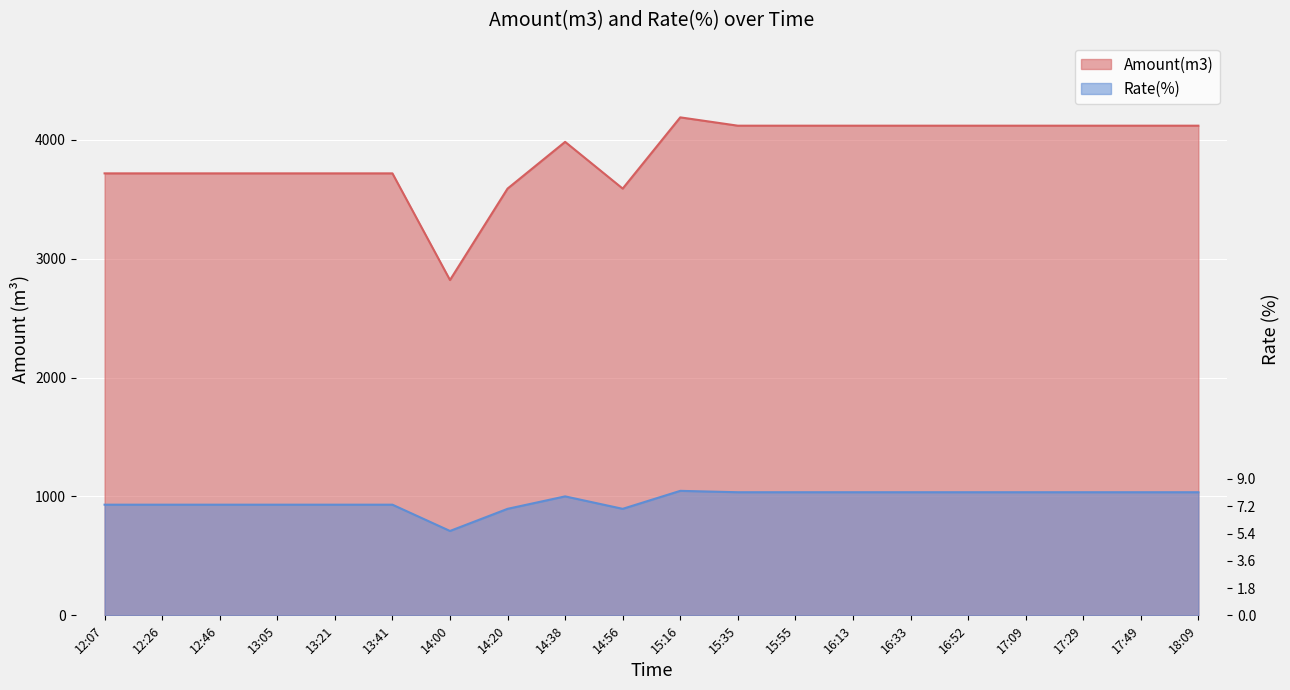

Which category has the lowest value in the Rate(%) series?

14:00